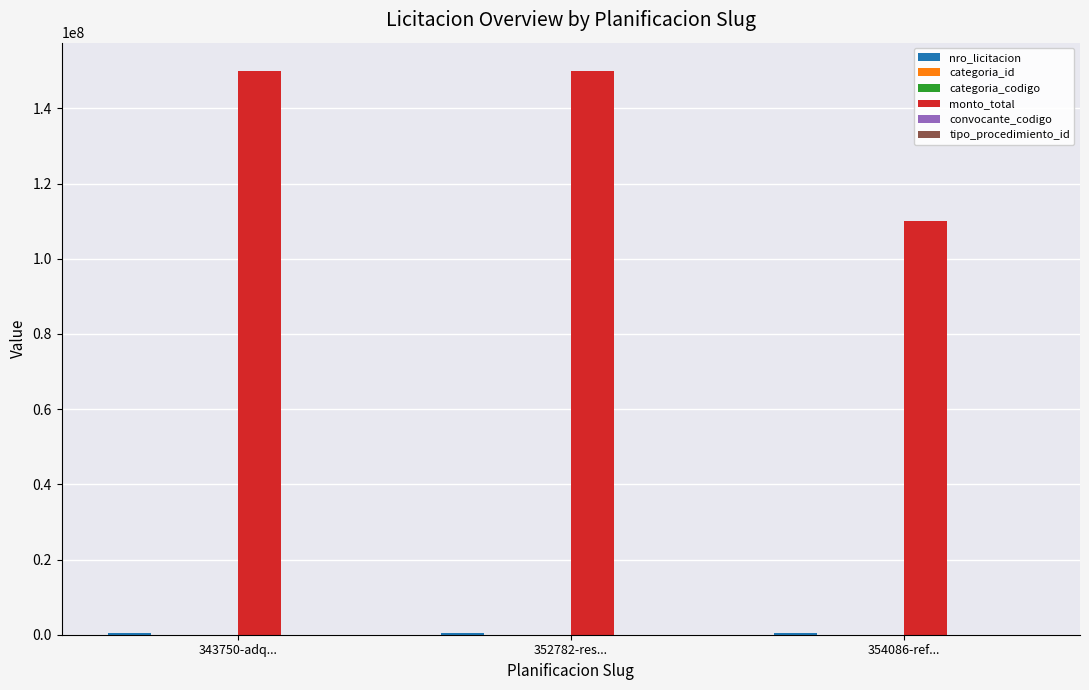

Which series has the largest total across all categories?

monto_total